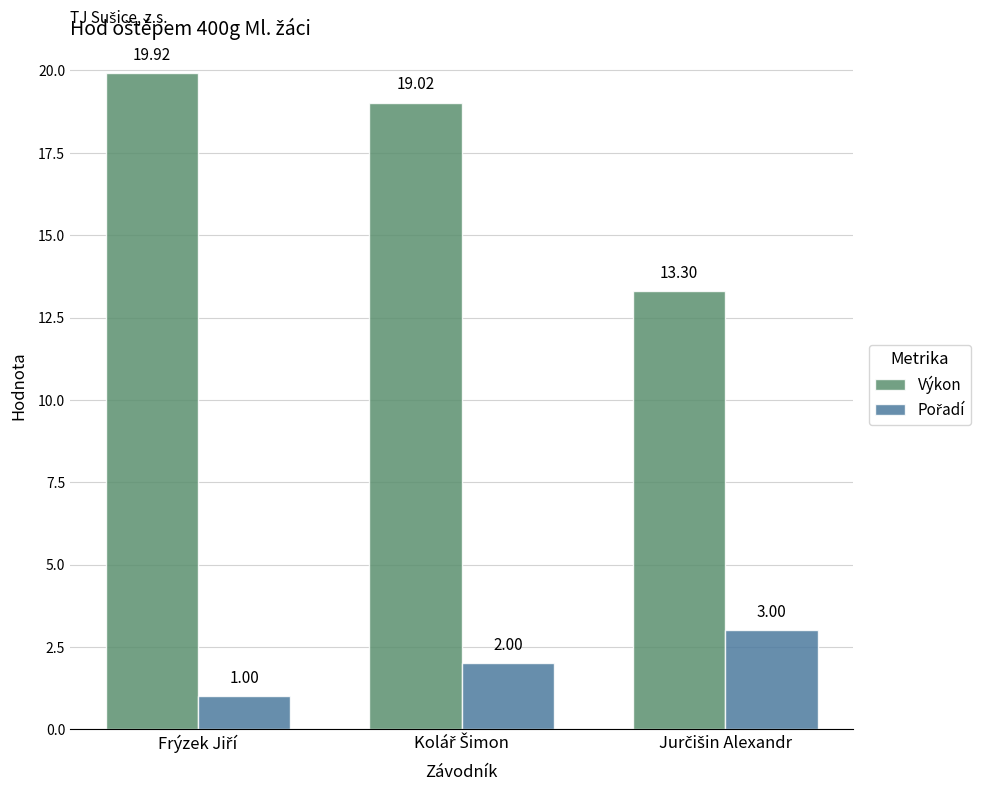

At how many categories does at least one series exceed 19?

2